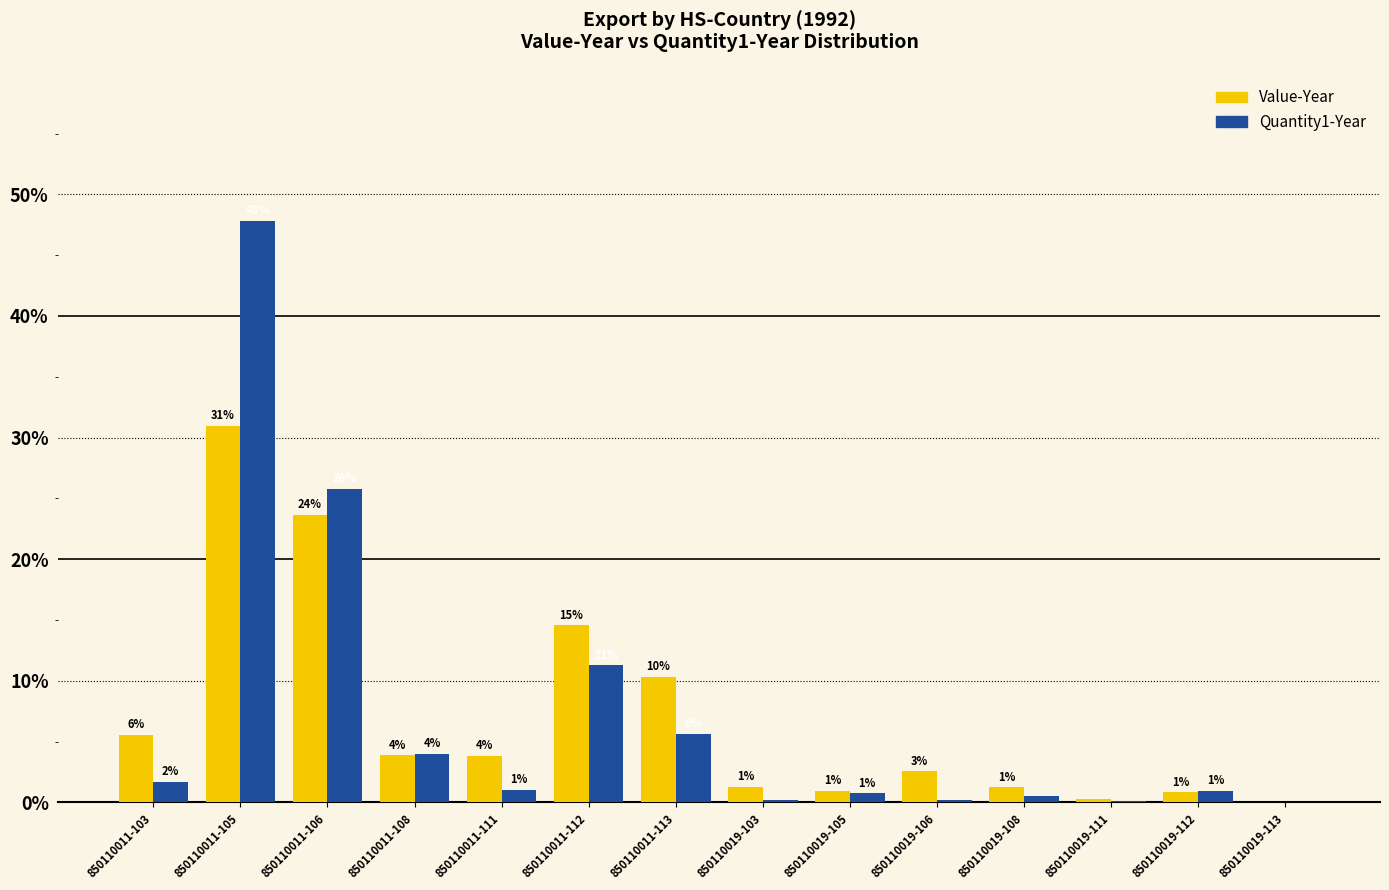

What are all the series names shown in the legend?

Value-Year, Quantity1-Year